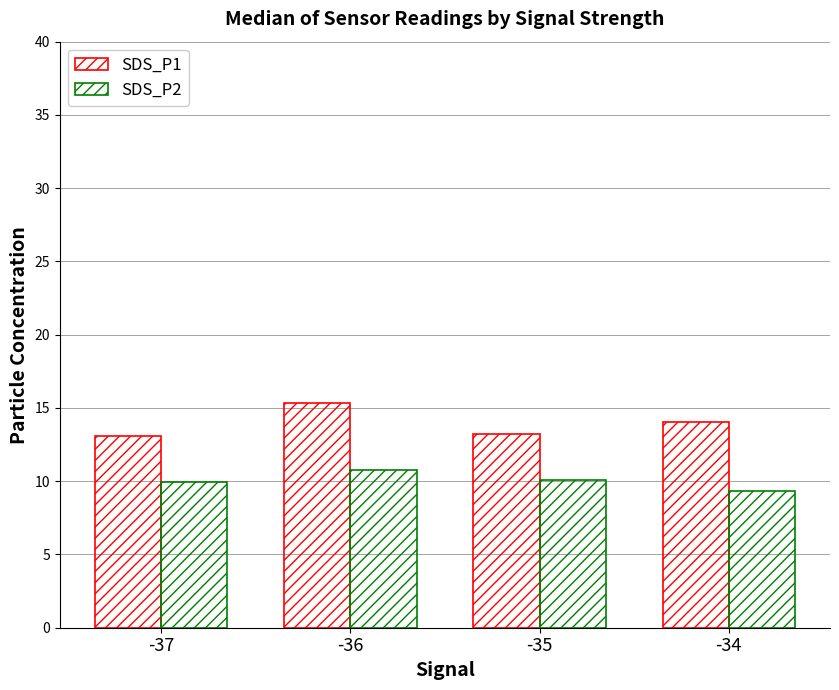

Does the chart contain stacked bars?

No